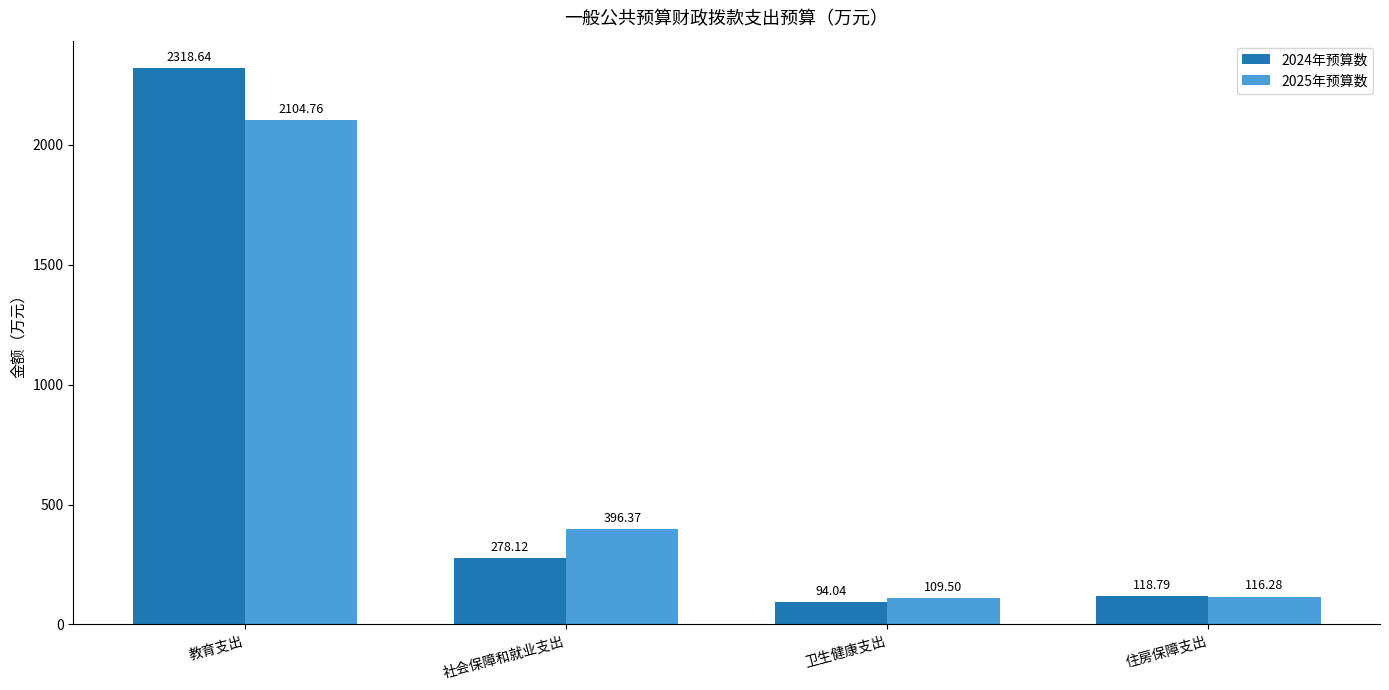

What is the smallest value displayed?

94.0